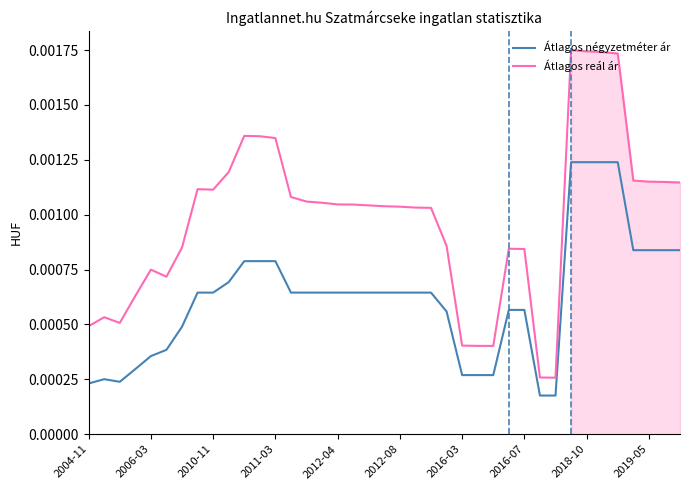

How many Átlagos reál ár values are between 0 and 1?

39